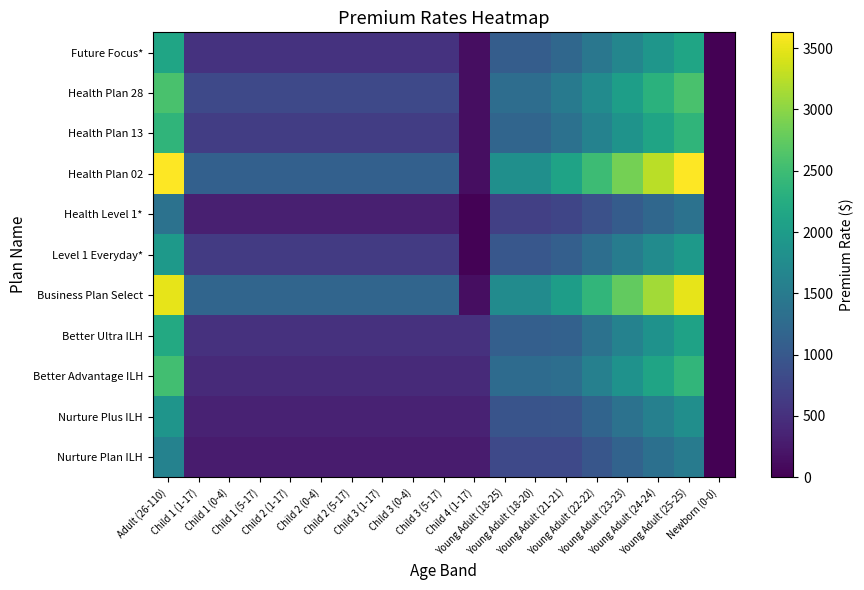

Reading left to right, extract all data points from this chart.

Nurture Plan ILH: Adult (26-110)=1604.0	Child 1 (1-17)=274.9	Child 1 (0-4)=274.9	Child 1 (5-17)=274.9	Child 2 (1-17)=274.9	Child 2 (0-4)=274.9	Child 2 (5-17)=274.9	Child 3 (1-17)=274.9	Child 3 (0-4)=274.9	Child 3 (5-17)=274.9	Child 4 (1-17)=274.9	Young Adult (18-25)=801.8	Young Adult (18-20)=801.8	Young Adult (21-21)=799.2	Young Adult (22-22)=976.1	Young Adult (23-23)=1155.5	Young Adult (24-24)=1334.9	Young Adult (25-25)=1514.3	Newborn (0-0)=0.0
Nurture Plus ILH: Adult (26-110)=1892.4	Child 1 (1-17)=340.5	Child 1 (0-4)=340.5	Child 1 (5-17)=340.5	Child 2 (1-17)=340.5	Child 2 (0-4)=340.5	Child 2 (5-17)=340.5	Child 3 (1-17)=340.5	Child 3 (0-4)=340.5	Child 3 (5-17)=340.5	Child 4 (1-17)=340.5	Young Adult (18-25)=946.0	Young Adult (18-20)=946.0	Young Adult (21-21)=955.3	Young Adult (22-22)=1163.6	Young Adult (23-23)=1371.8	Young Adult (24-24)=1580.0	Young Adult (25-25)=1788.3	Newborn (0-0)=0.0
Better Advantage ILH: Adult (26-110)=2527.9	Child 1 (1-17)=434.1	Child 1 (0-4)=434.1	Child 1 (5-17)=434.1	Child 2 (1-17)=434.1	Child 2 (0-4)=434.1	Child 2 (5-17)=434.1	Child 3 (1-17)=434.1	Child 3 (0-4)=434.1	Child 3 (5-17)=434.1	Child 4 (1-17)=434.1	Young Adult (18-25)=1263.7	Young Adult (18-20)=1263.7	Young Adult (21-21)=1304.8	Young Adult (22-22)=1576.6	Young Adult (23-23)=1848.4	Young Adult (24-24)=2120.2	Young Adult (25-25)=2392.0	Newborn (0-0)=0.0
Better Ultra ILH: Adult (26-110)=2205.8	Child 1 (1-17)=518.9	Child 1 (0-4)=518.9	Child 1 (5-17)=518.9	Child 2 (1-17)=518.9	Child 2 (0-4)=518.9	Child 2 (5-17)=518.9	Child 3 (1-17)=518.9	Child 3 (0-4)=518.9	Child 3 (5-17)=518.9	Child 4 (1-17)=518.9	Young Adult (18-25)=1102.7	Young Adult (18-20)=1102.7	Young Adult (21-21)=1127.7	Young Adult (22-22)=1367.3	Young Adult (23-23)=1606.9	Young Adult (24-24)=1846.5	Young Adult (25-25)=2086.1	Newborn (0-0)=0.0
Business Plan Select: Adult (26-110)=3493.1	Child 1 (1-17)=1190.0	Child 1 (0-4)=1190.0	Child 1 (5-17)=1190.0	Child 2 (1-17)=1190.0	Child 2 (0-4)=1190.0	Child 2 (5-17)=1190.0	Child 3 (1-17)=1190.0	Child 3 (0-4)=1190.0	Child 3 (5-17)=1190.0	Child 4 (1-17)=131.2	Young Adult (18-25)=1746.2	Young Adult (18-20)=1746.2	Young Adult (21-21)=2019.5	Young Adult (22-22)=2387.8	Young Adult (23-23)=2756.1	Young Adult (24-24)=3124.4	Young Adult (25-25)=3493.1	Newborn (0-0)=0.0
Level 1 Everyday*: Adult (26-110)=1959.2	Child 1 (1-17)=625.5	Child 1 (0-4)=625.5	Child 1 (5-17)=625.5	Child 2 (1-17)=625.5	Child 2 (0-4)=625.5	Child 2 (5-17)=625.5	Child 3 (1-17)=625.5	Child 3 (0-4)=625.5	Child 3 (5-17)=625.5	Child 4 (1-17)=26.2	Young Adult (18-25)=979.4	Young Adult (18-20)=979.4	Young Adult (21-21)=1099.3	Young Adult (22-22)=1314.2	Young Adult (23-23)=1529.1	Young Adult (24-24)=1744.0	Young Adult (25-25)=1959.2	Newborn (0-0)=0.0
Health Level 1*: Adult (26-110)=1368.7	Child 1 (1-17)=313.0	Child 1 (0-4)=313.0	Child 1 (5-17)=313.0	Child 2 (1-17)=313.0	Child 2 (0-4)=313.0	Child 2 (5-17)=313.0	Child 3 (1-17)=313.0	Child 3 (0-4)=313.0	Child 3 (5-17)=313.0	Child 4 (1-17)=26.2	Young Adult (18-25)=684.2	Young Adult (18-20)=684.2	Young Adult (21-21)=757.4	Young Adult (22-22)=901.0	Young Adult (23-23)=1056.8	Young Adult (24-24)=1212.7	Young Adult (25-25)=1368.7	Newborn (0-0)=0.0
Health Plan 02: Adult (26-110)=3628.7	Child 1 (1-17)=1116.3	Child 1 (0-4)=1116.3	Child 1 (5-17)=1116.3	Child 2 (1-17)=1116.3	Child 2 (0-4)=1116.3	Child 2 (5-17)=1116.3	Child 3 (1-17)=1116.3	Child 3 (0-4)=1116.3	Child 3 (5-17)=1116.3	Child 4 (1-17)=131.2	Young Adult (18-25)=1814.0	Young Adult (18-20)=1814.0	Young Adult (21-21)=2100.8	Young Adult (22-22)=2482.7	Young Adult (23-23)=2864.6	Young Adult (24-24)=3246.4	Young Adult (25-25)=3628.7	Newborn (0-0)=0.0
Health Plan 13: Adult (26-110)=2378.0	Child 1 (1-17)=665.0	Child 1 (0-4)=665.0	Child 1 (5-17)=665.0	Child 2 (1-17)=665.0	Child 2 (0-4)=665.0	Child 2 (5-17)=665.0	Child 3 (1-17)=665.0	Child 3 (0-4)=665.0	Child 3 (5-17)=665.0	Child 4 (1-17)=131.2	Young Adult (18-25)=1188.7	Young Adult (18-20)=1188.7	Young Adult (21-21)=1350.5	Young Adult (22-22)=1607.3	Young Adult (23-23)=1864.1	Young Adult (24-24)=2120.9	Young Adult (25-25)=2378.0	Newborn (0-0)=0.0
Health Plan 28: Adult (26-110)=2589.4	Child 1 (1-17)=805.3	Child 1 (0-4)=805.3	Child 1 (5-17)=805.3	Child 2 (1-17)=805.3	Child 2 (0-4)=805.3	Child 2 (5-17)=805.3	Child 3 (1-17)=805.3	Child 3 (0-4)=805.3	Child 3 (5-17)=805.3	Child 4 (1-17)=131.2	Young Adult (18-25)=1294.4	Young Adult (18-20)=1294.4	Young Adult (21-21)=1477.4	Young Adult (22-22)=1755.3	Young Adult (23-23)=2033.3	Young Adult (24-24)=2311.2	Young Adult (25-25)=2589.4	Newborn (0-0)=0.0
Future Focus*: Adult (26-110)=2138.5	Child 1 (1-17)=529.4	Child 1 (0-4)=529.4	Child 1 (5-17)=529.4	Child 2 (1-17)=529.4	Child 2 (0-4)=529.4	Child 2 (5-17)=529.4	Child 3 (1-17)=529.4	Child 3 (0-4)=529.4	Child 3 (5-17)=529.4	Child 4 (1-17)=129.9	Young Adult (18-25)=1069.0	Young Adult (18-20)=1069.0	Young Adult (21-21)=1206.9	Young Adult (22-22)=1439.7	Young Adult (23-23)=1672.6	Young Adult (24-24)=1905.4	Young Adult (25-25)=2138.5	Newborn (0-0)=0.0